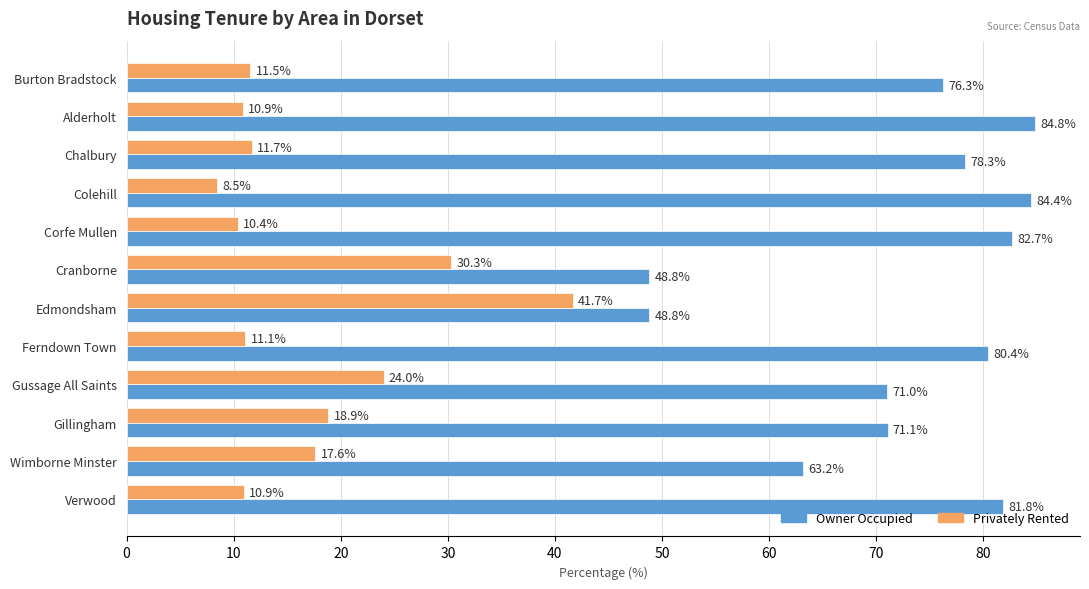

What is the sum of all Owner Occupied values?

871.6